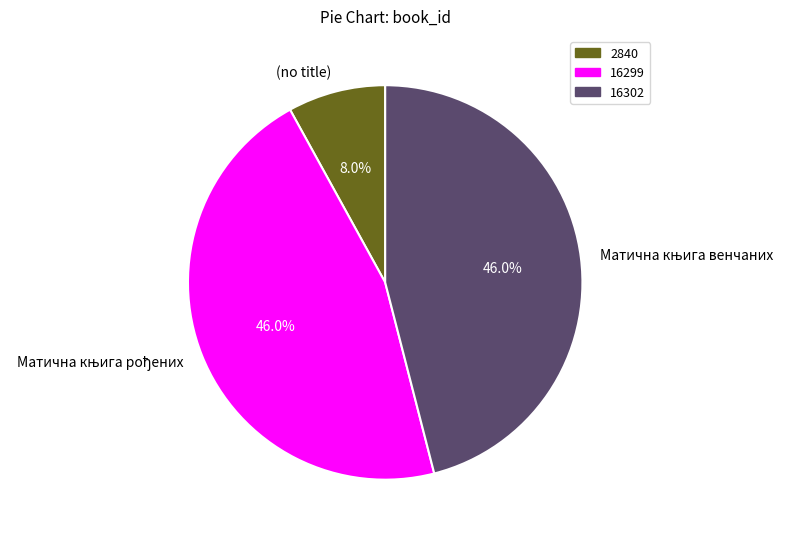

How much of the chart is everything except (no title)?

92.0%